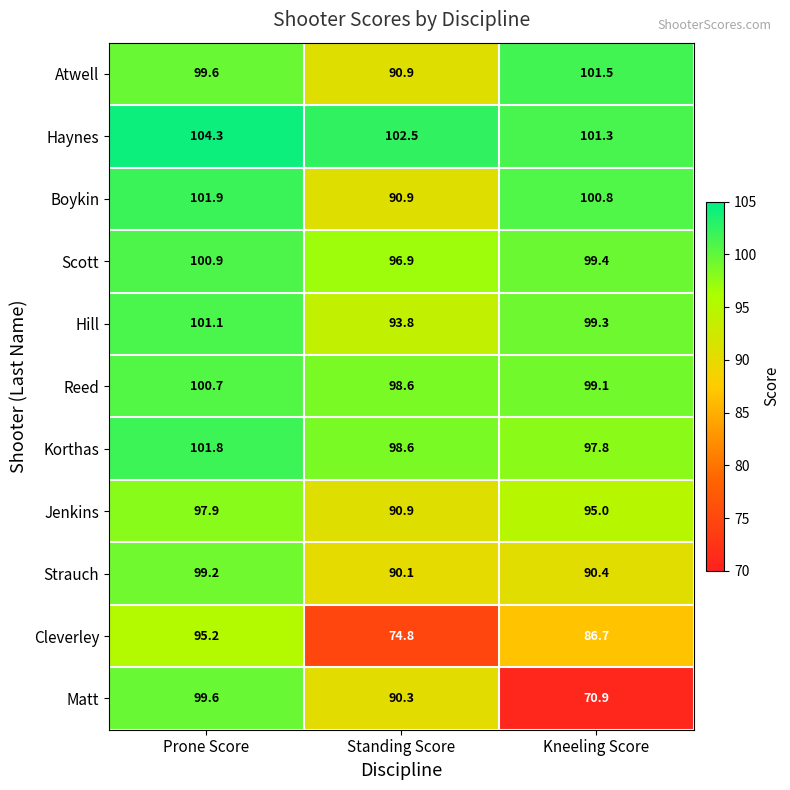

List the series in order of their peak value, lowest first.

Cleverley, Jenkins, Strauch, Matt, Reed, Scott, Hill, Atwell, Korthas, Boykin, Haynes